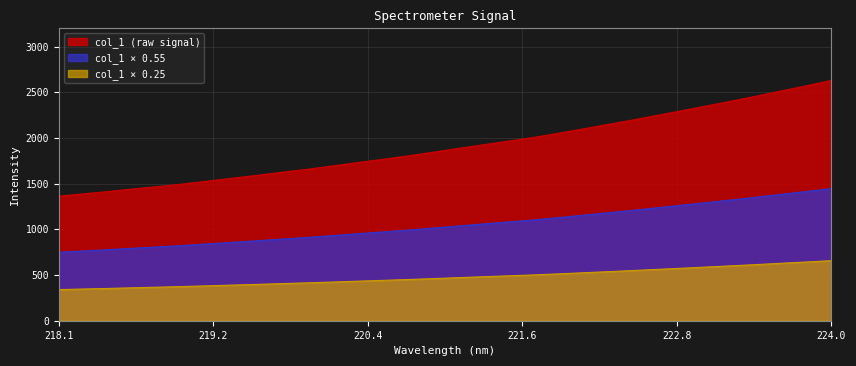

Rank the series by their average value, from highest to lowest.

col_1 (raw signal), col_1 × 0.55, col_1 × 0.25